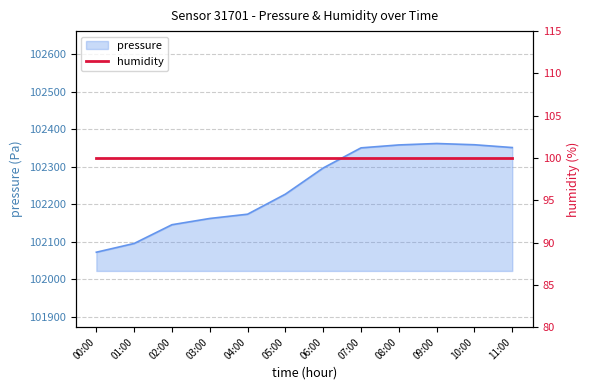

What is the ratio of the value at 03:00 to the value at 06:00?

1.0